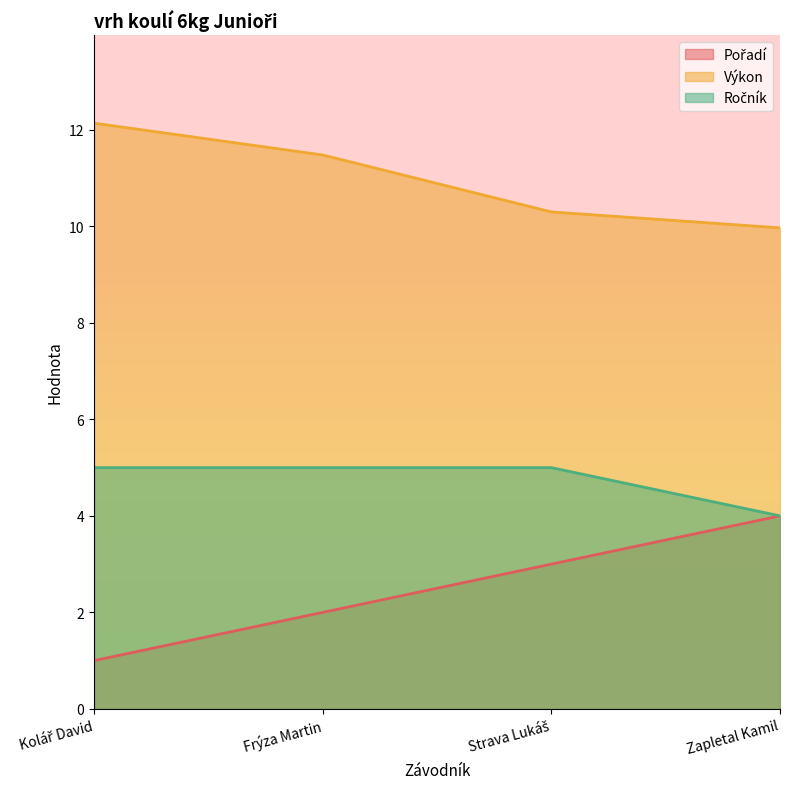

Between Strava Lukáš and Kolář David, which is larger?

Strava Lukáš